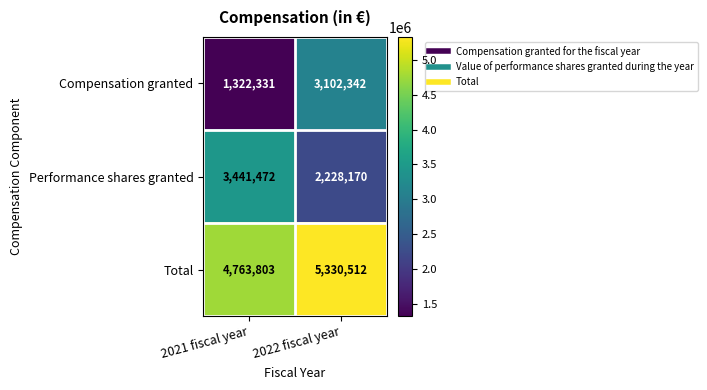

What is the minimum value shown in the chart?

1322331